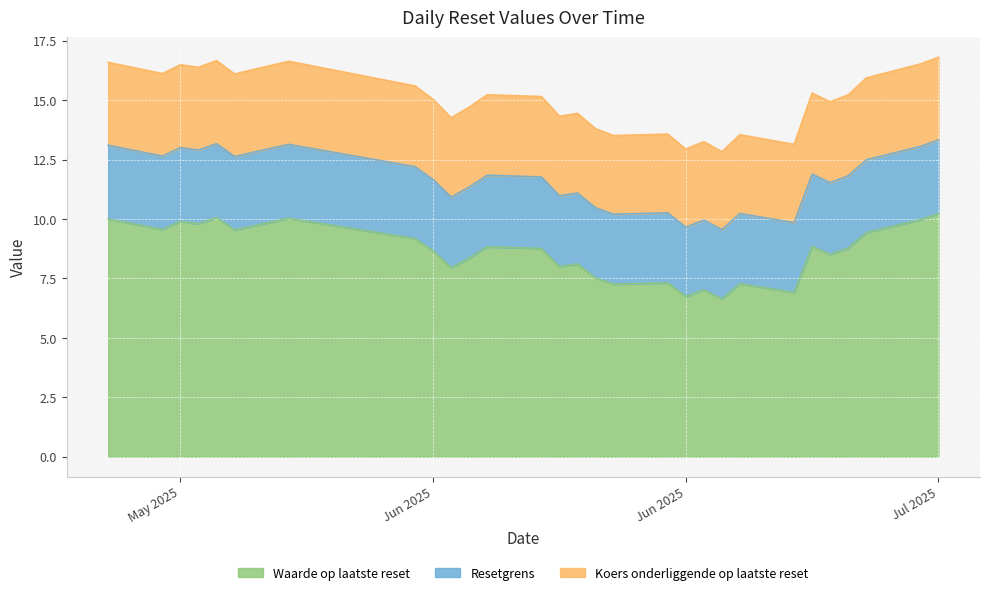

Between 2025-05-26 and 2025-06-19, which series saw the biggest shift?

Resetgrens